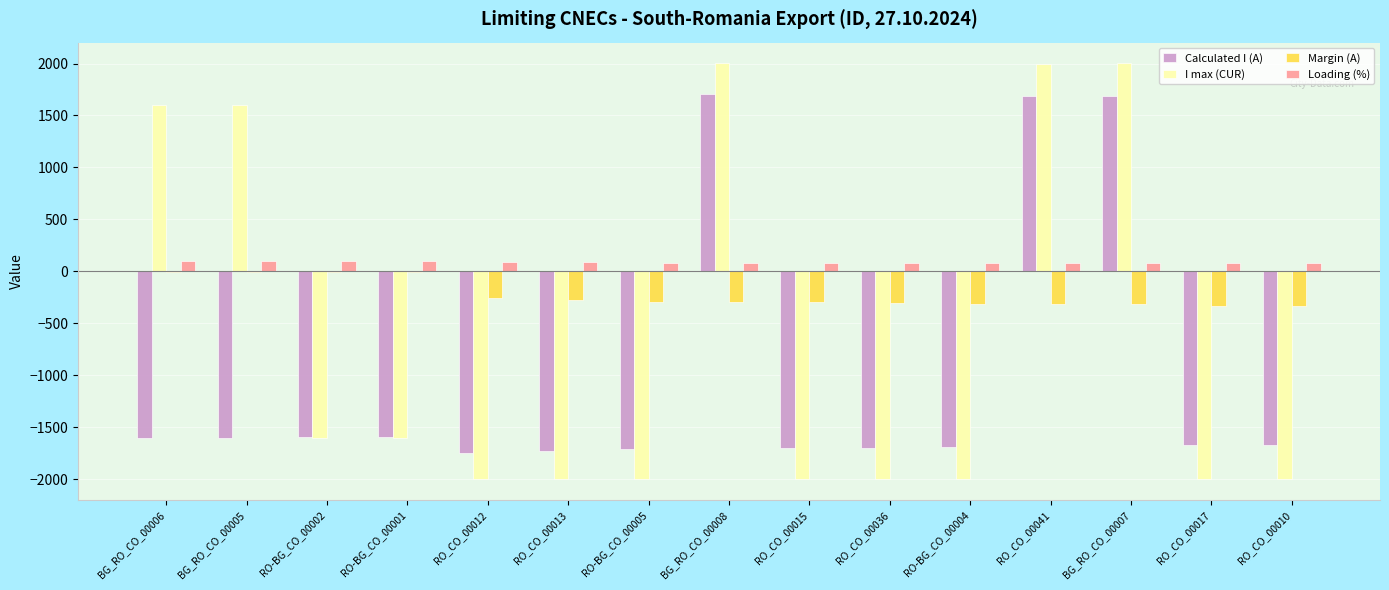

Where does the Loading (%) series first go above 85?

BG_RO_CO_00006